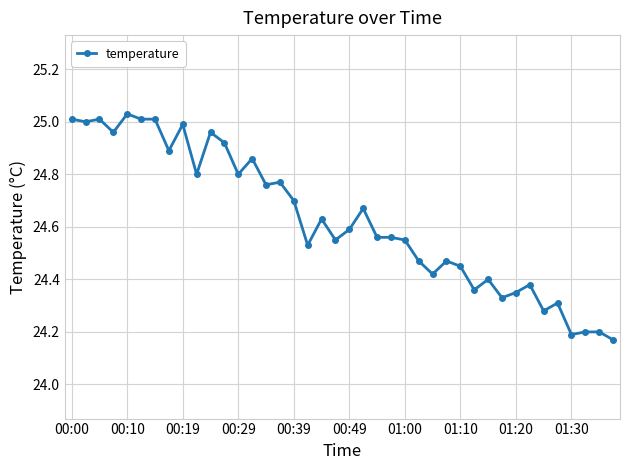

What is the difference between the maximum and minimum values?

0.9